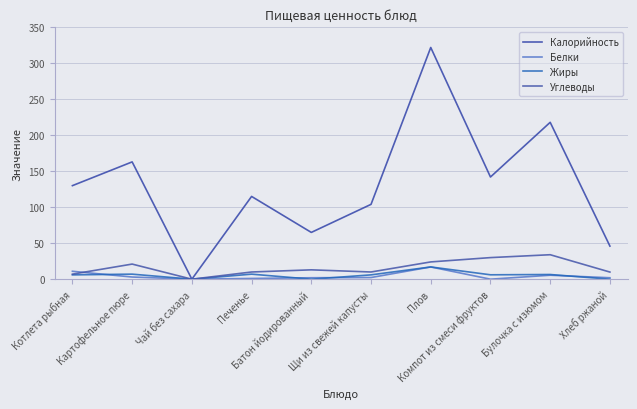

What is the difference between the Белки values at Плов and Котлета рыбная?

6.0